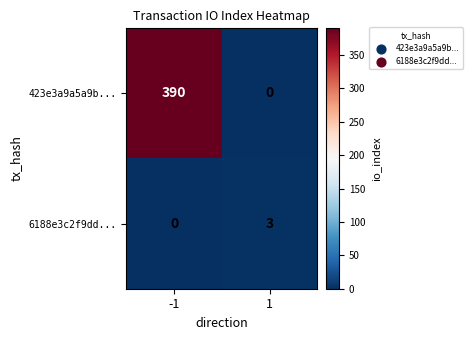

What is the difference between the maximum and minimum values in the 423e3a9a5a9b... series?

390